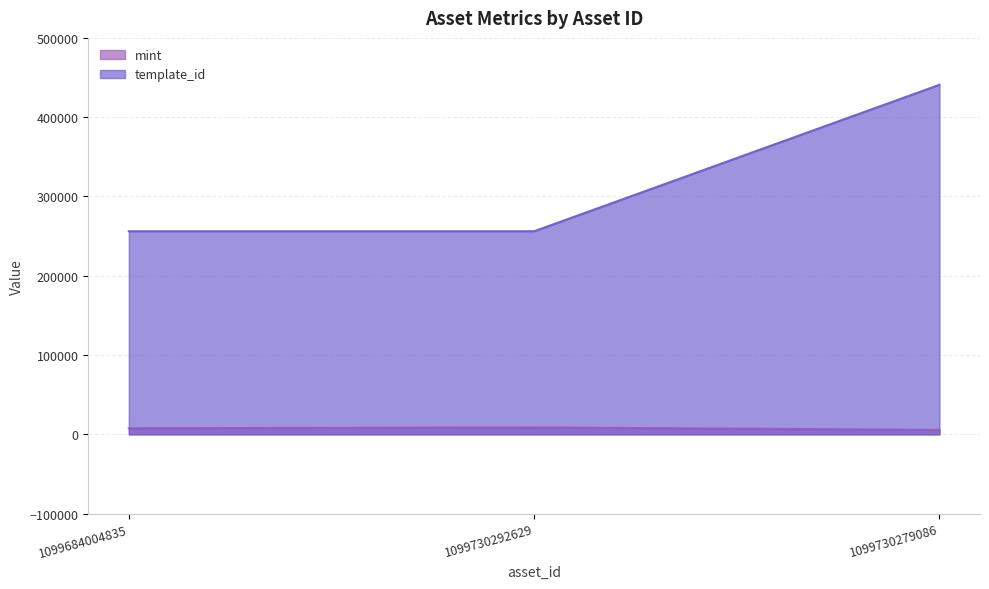

What is the average value of the mint series?

7373